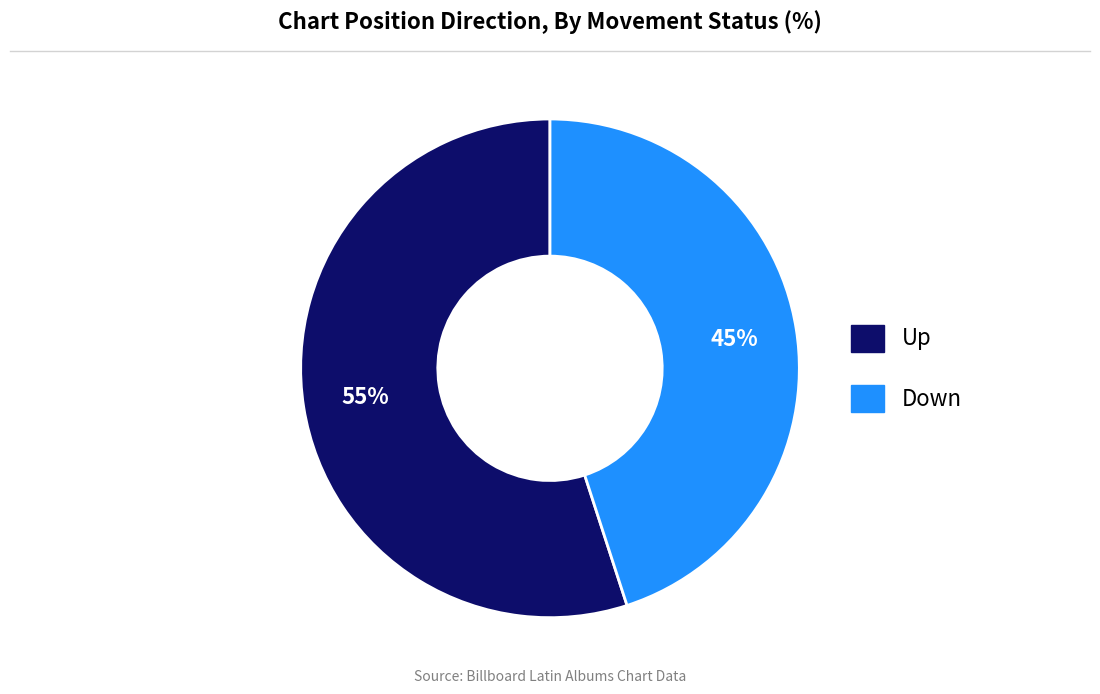

To the nearest percent, what is the difference between the largest and smallest slice percentages?

10%